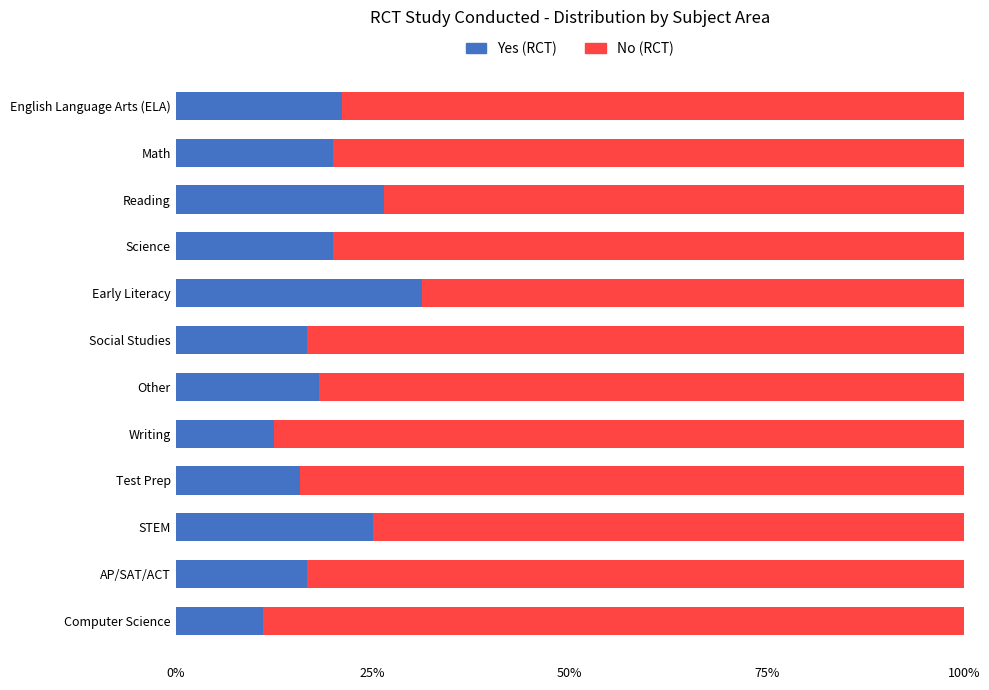

What is the total value across all series at Writing?

100.0